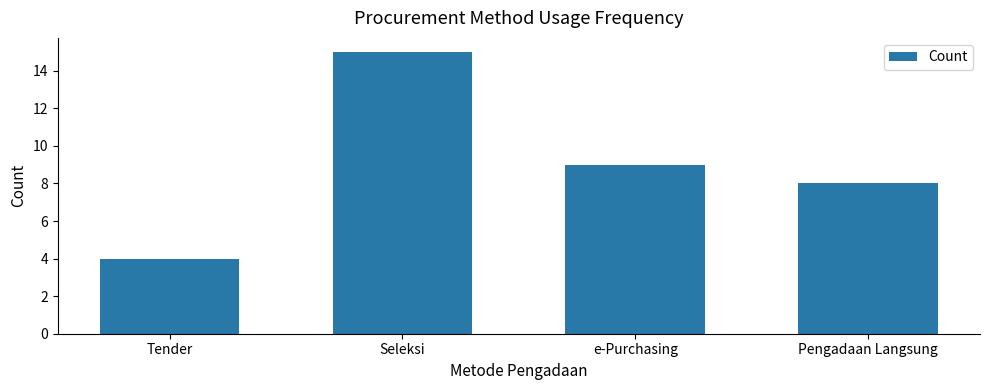

True or false: the data shows 14 at Pengadaan Langsung.

False